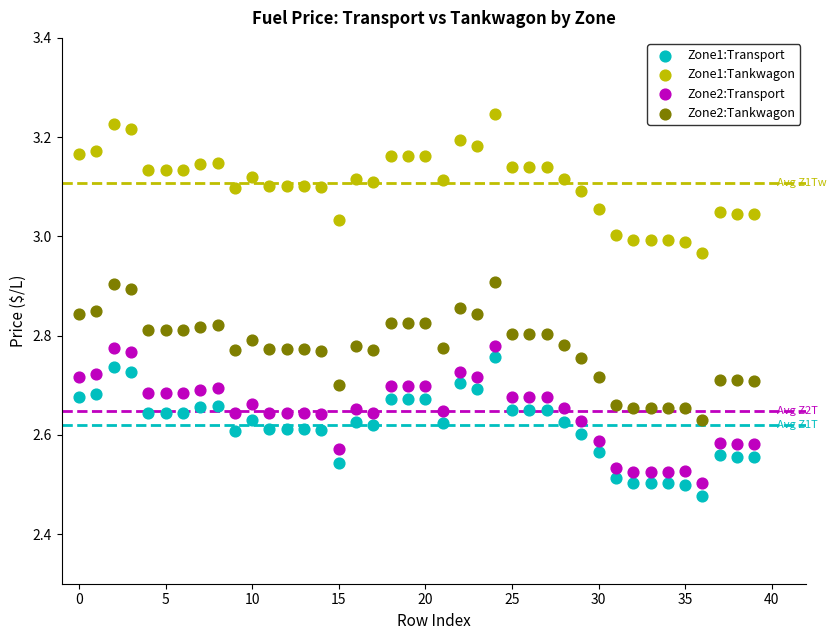

Which series reaches the maximum Y coordinate?

Zone1:Tankwagon